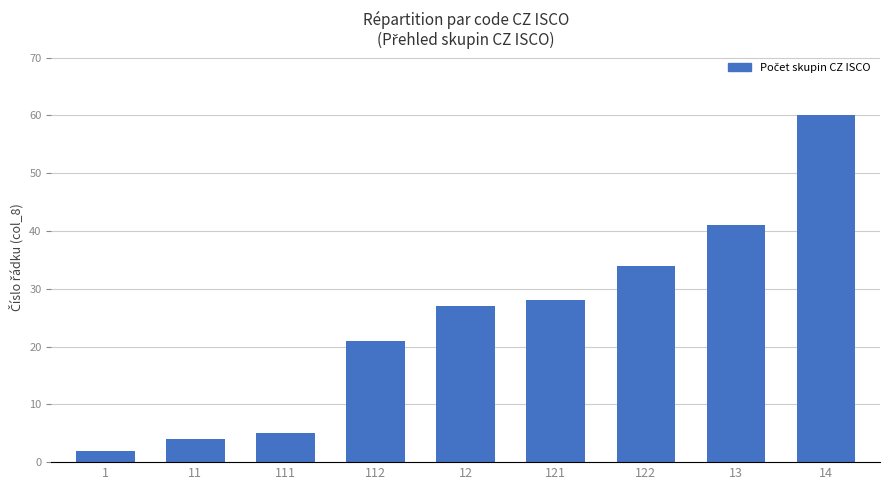

Is it true that the value at 14 is 105?

False